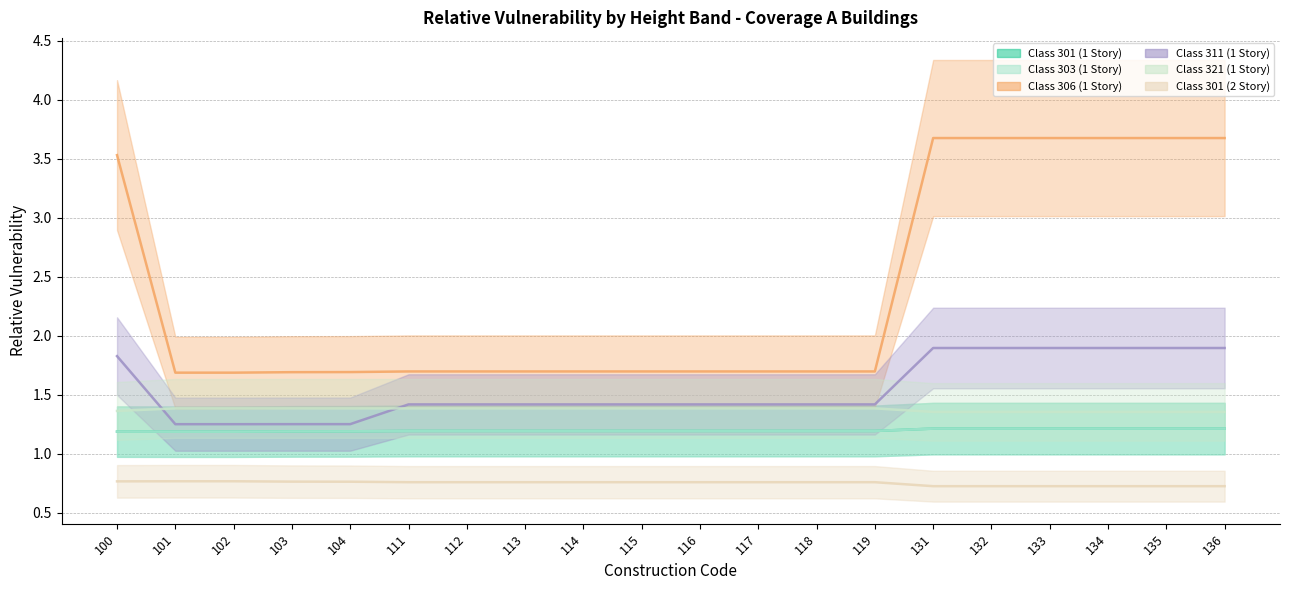

Between 115 and 134, which series saw the biggest shift?

Class 306 (1 Story)